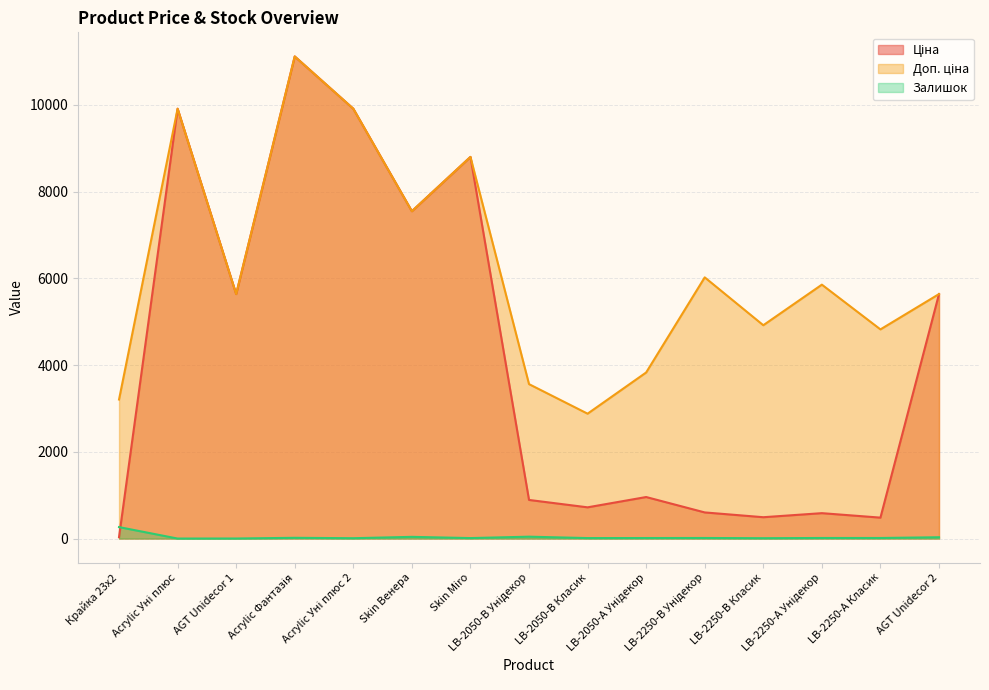

Reading left to right, what are all the values shown in this chart?

Ціна: 32.0	9908.5	5636.0	11113.6	9908.5	7545.9	8797.6	889.9	719.6	957.1	602.1	491.7	585.3	482.1	5636.0
Доп. ціна: 3205.0	9908.5	5636.0	11113.6	9908.5	7545.9	8797.6	3559.7	2878.5	3828.4	6020.8	4917.4	5852.9	4821.4	5636.0
Залишок: 264.0	0.0	1.0	17.0	8.0	39.0	11.0	43.0	11.0	12.0	13.0	8.0	13.0	13.0	30.0